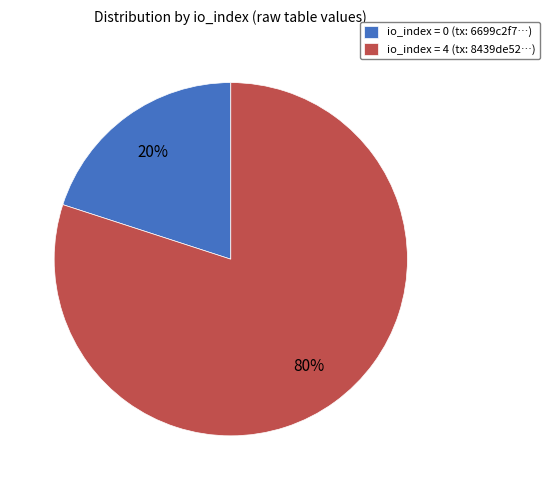

To the nearest percent, what is the difference between the largest and smallest slice percentages?

60%